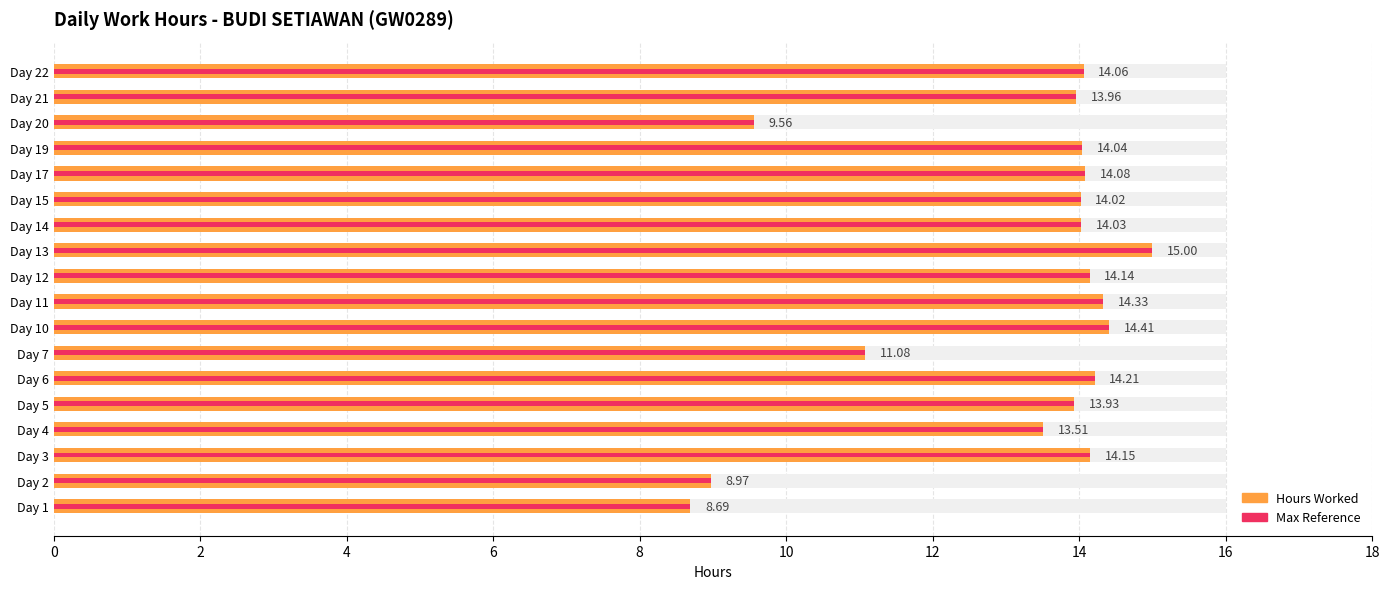

How many data points are less than 14?

7